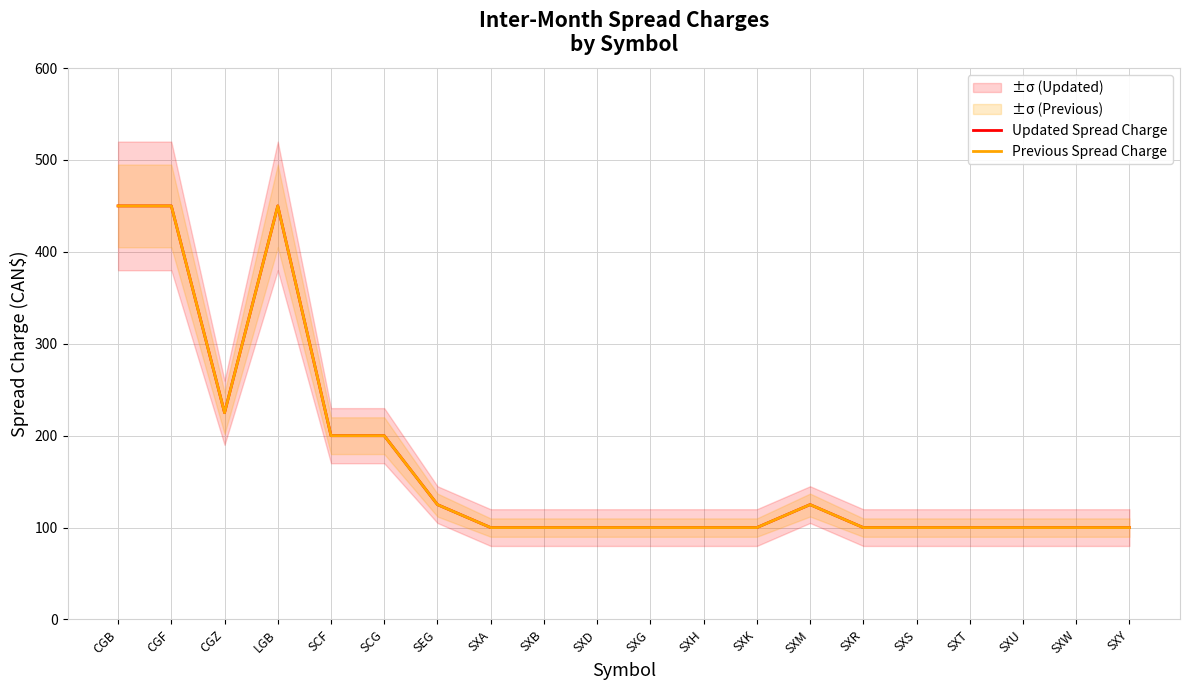

Which series changed the most between SXD and SXG?

Updated Spread Charge